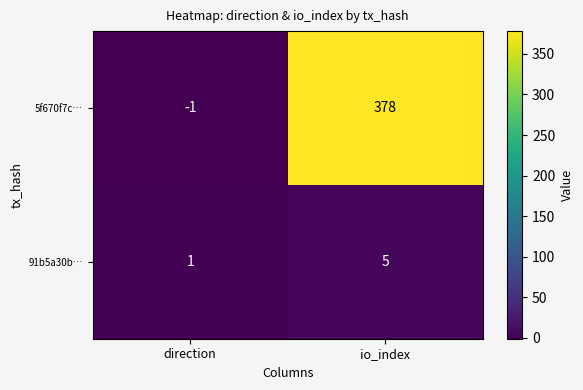

Which category has the lowest value in the 91b5a30b… series?

direction